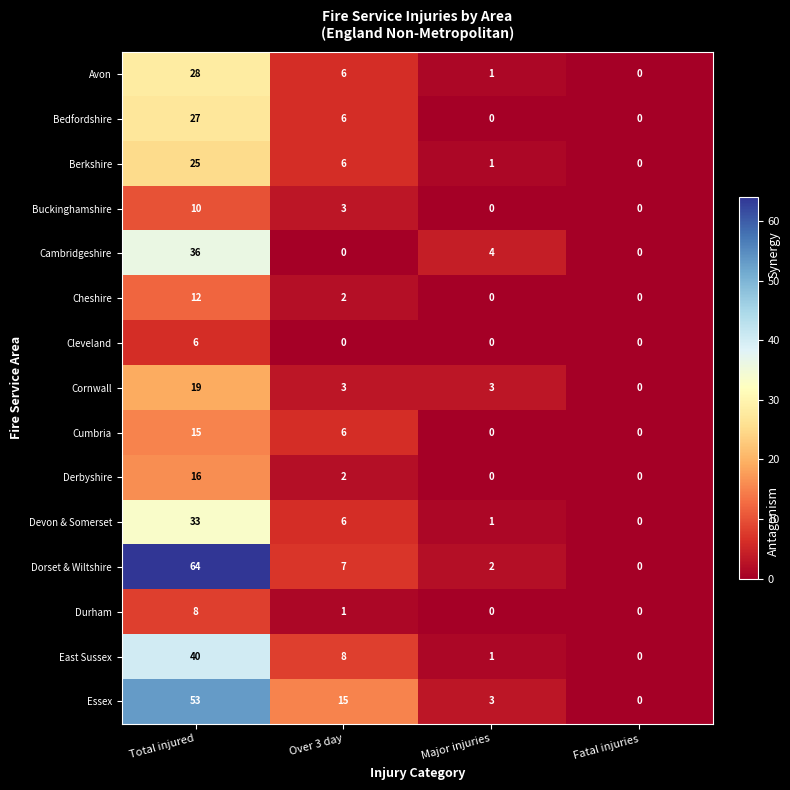

At how many categories does at least one series exceed 9?

2